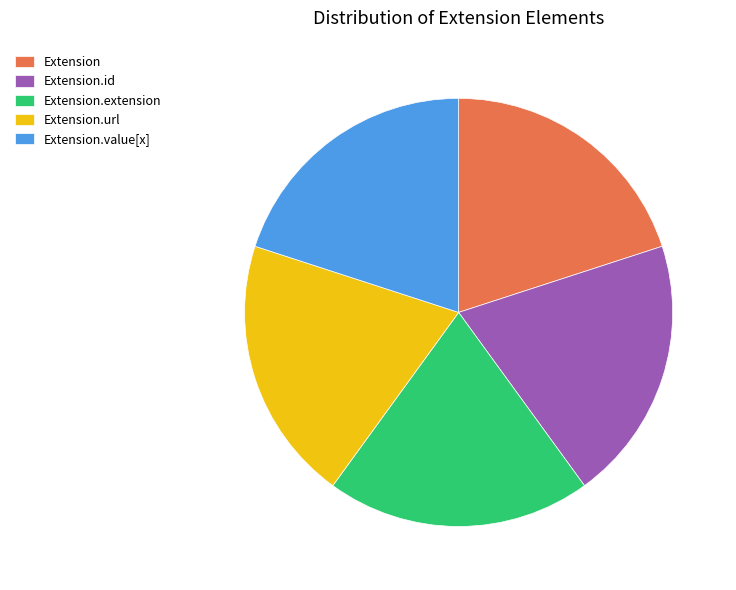

Is it true that Extension.url is 40% of the pie?

False